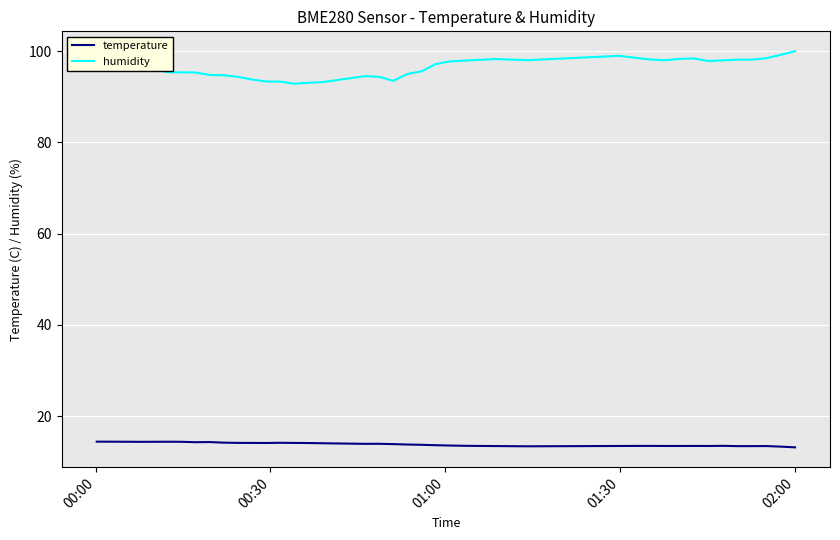

Which series has the largest total across all categories?

humidity